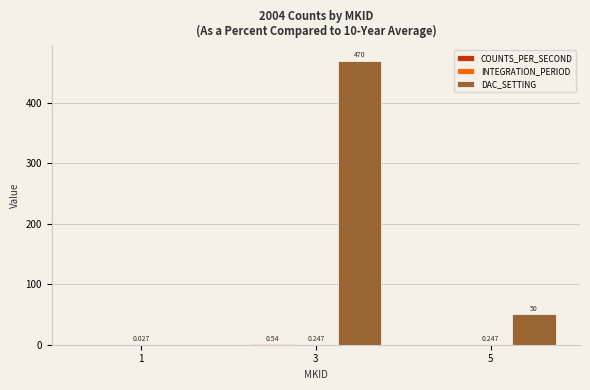

Which series has the largest total across all categories?

DAC_SETTING